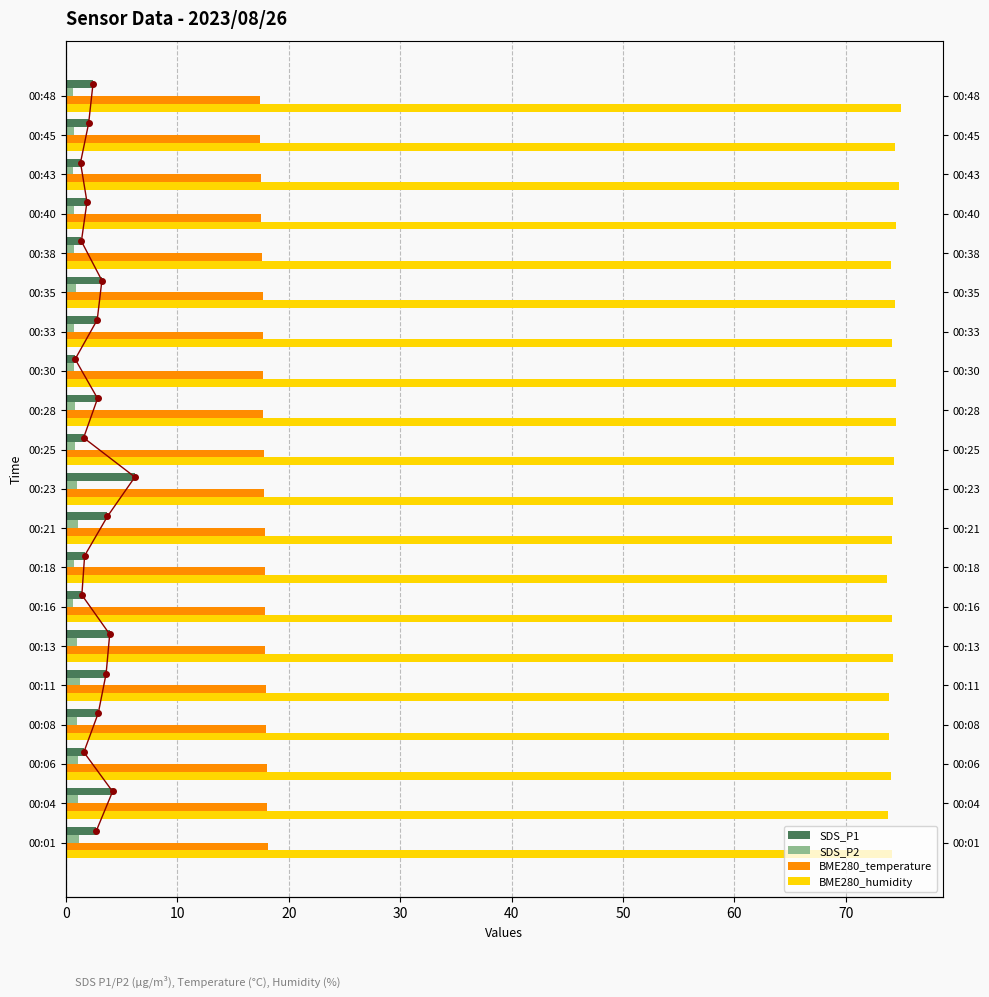

Reading right to left, transcribe all the data shown in this chart.

SDS_P1: 2.4	2.0	1.3	1.9	1.4	3.2	2.8	0.8	2.8	1.6	6.2	3.7	1.7	1.4	3.9	3.6	2.9	1.6	4.2	2.7
SDS_P2: 0.6	0.7	0.6	0.7	0.7	0.9	0.7	0.7	0.8	0.8	1.0	1.1	0.7	0.6	0.9	1.3	0.9	1.1	1.1	1.1
BME280_temperature: 17.4	17.4	17.5	17.5	17.6	17.6	17.7	17.6	17.7	17.7	17.8	17.9	17.8	17.9	17.9	17.9	18.0	18.0	18.0	18.2
BME280_humidity: 74.9	74.5	74.8	74.5	74.1	74.4	74.2	74.5	74.5	74.3	74.2	74.2	73.7	74.1	74.3	73.9	73.9	74.0	73.7	74.1